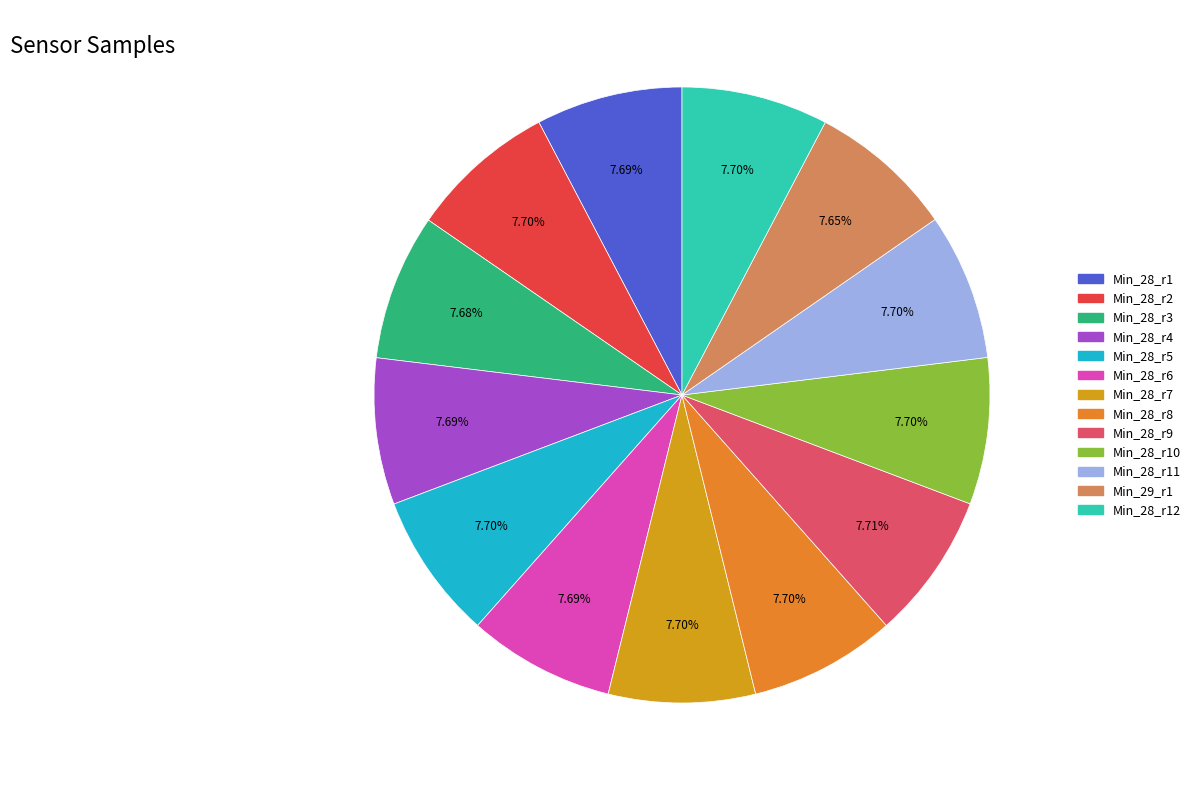

Does any single category account for the majority?

No